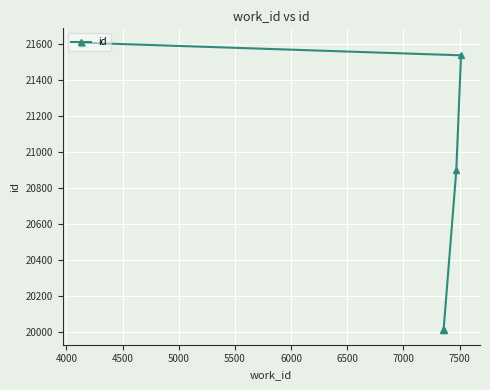

What is the value of the 5th point from the left?

21536